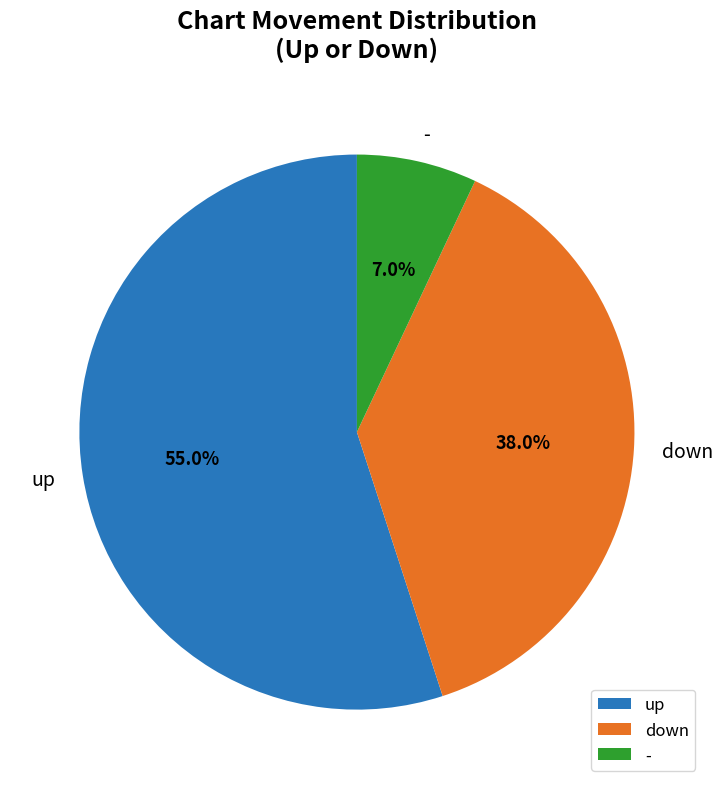

Combined, what portion of the pie is up and -?

62.0%